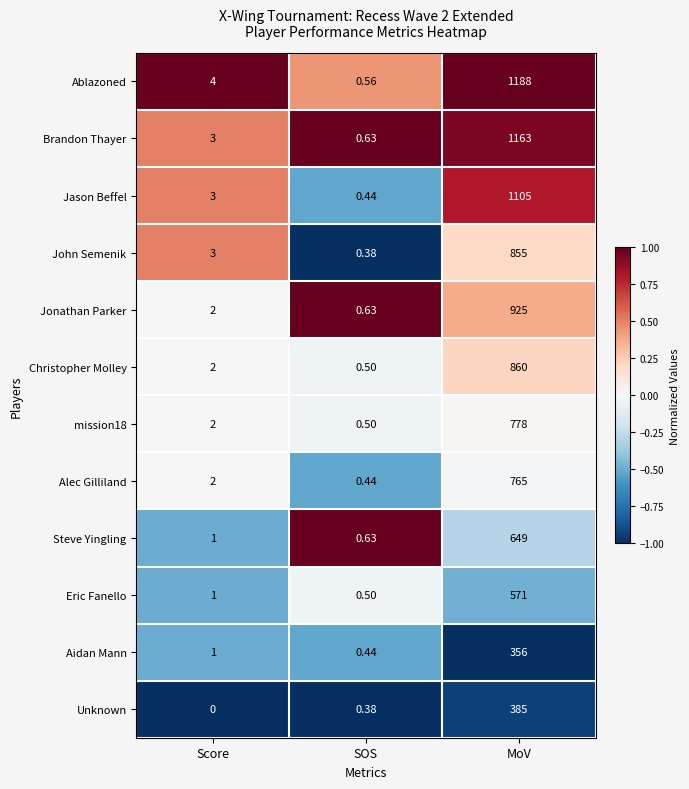

How many distinct data groups are displayed?

12